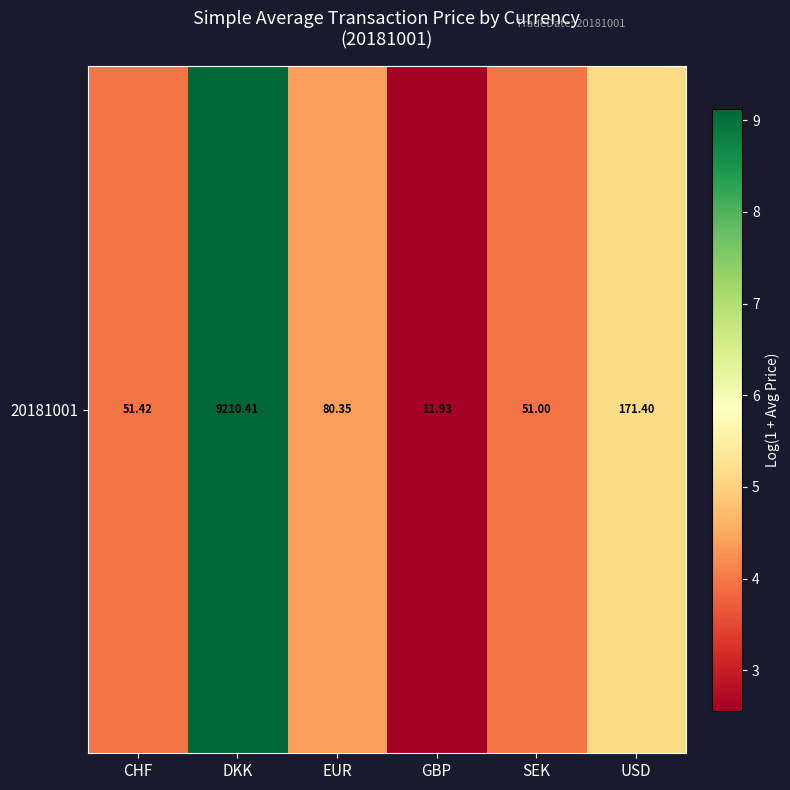

True or false: the data shows 1.3 at GBP.

False